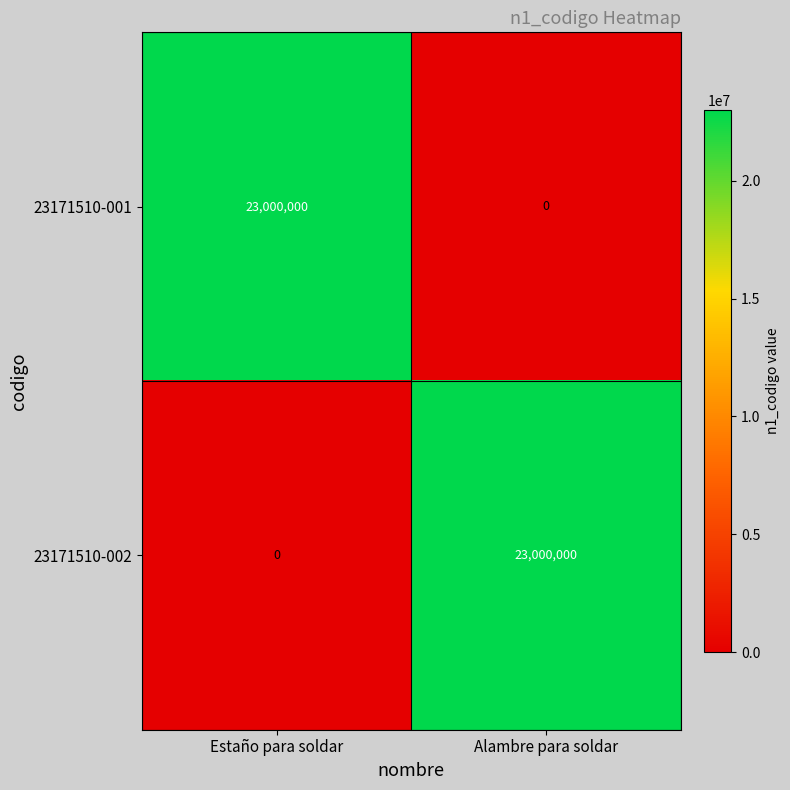

Is the value of 23171510-001 at Alambre para soldar greater than the value of 23171510-002 at Alambre para soldar?

No